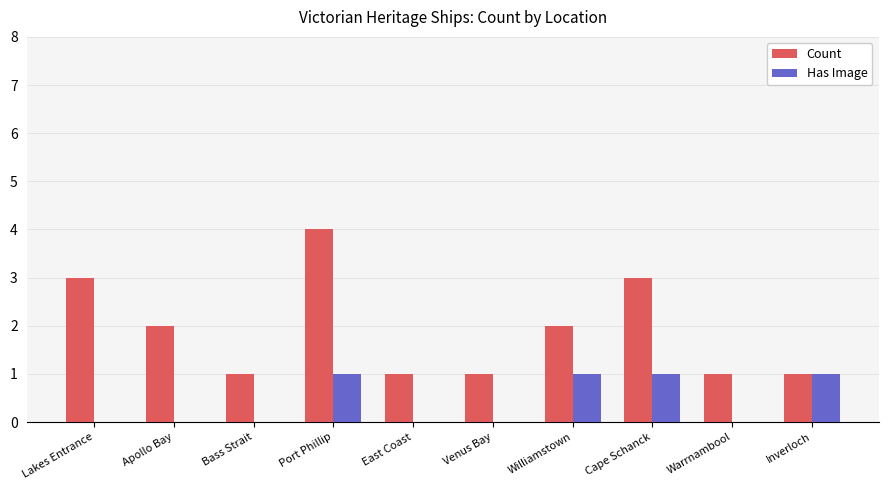

Which series has the widest spread of values?

Count